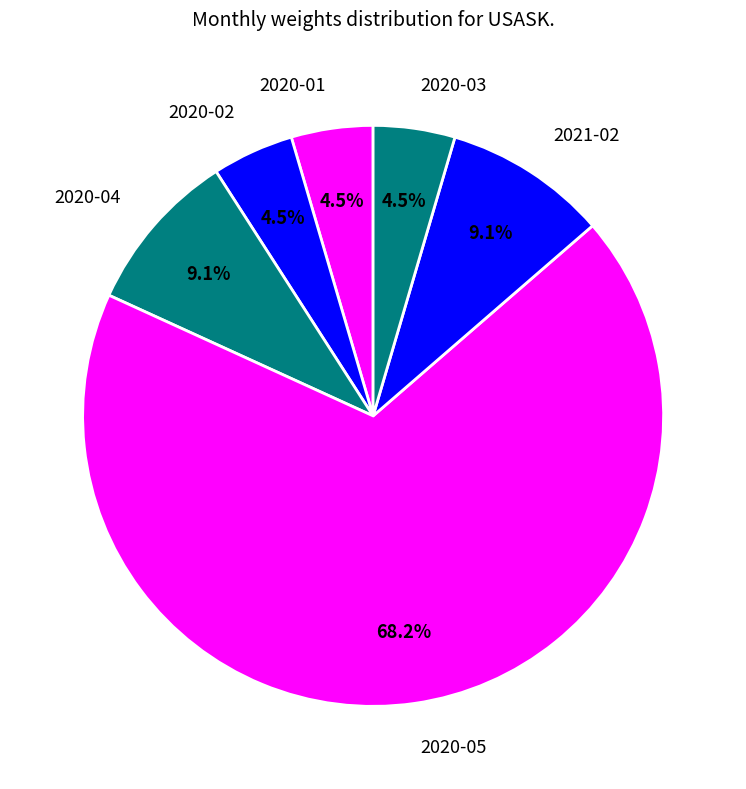

Is the sum of 2020-02 and 2021-02 greater than half?

No